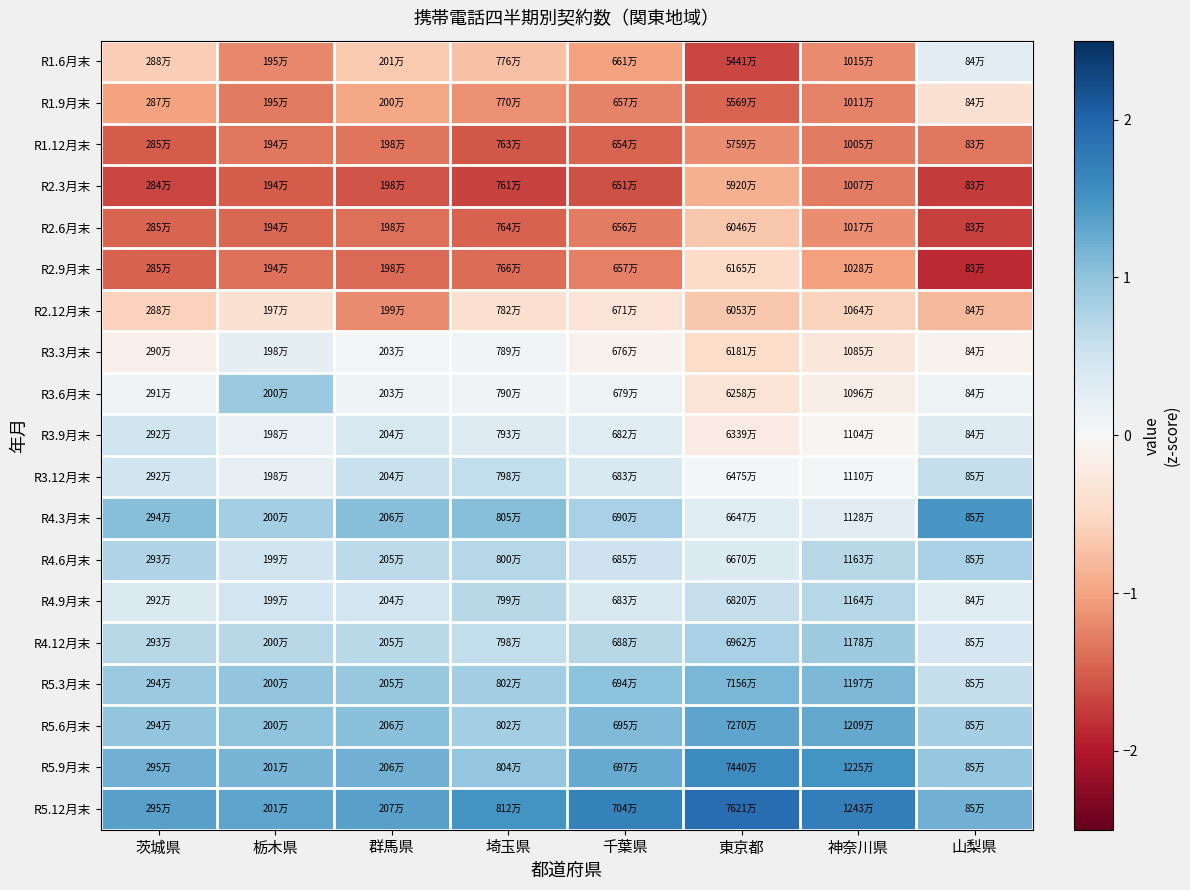

What is the maximum value shown in the chart?

1.9